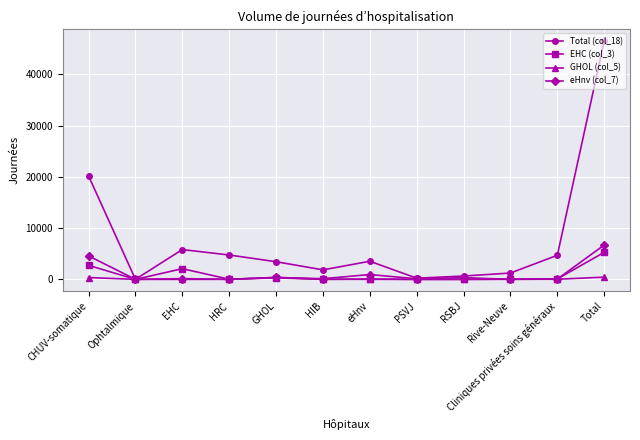

What is the maximum value shown in the chart?

46452